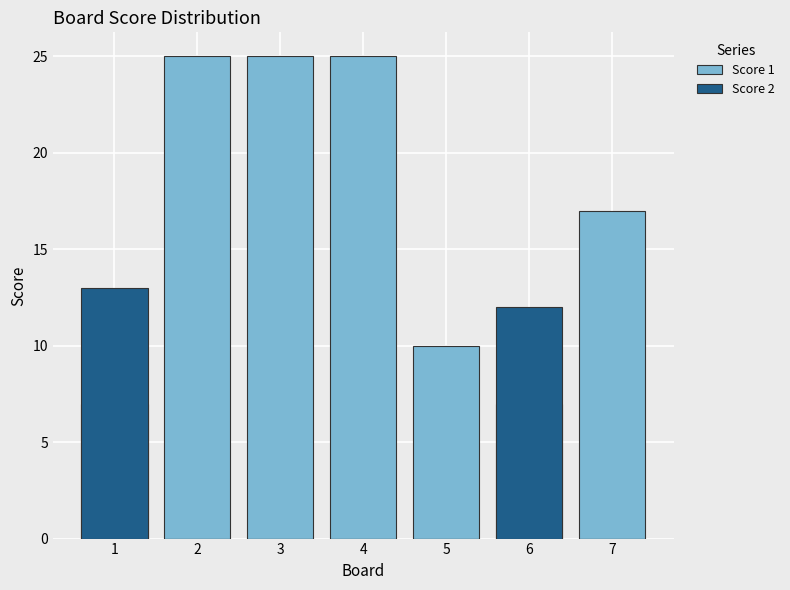

At which label does Score 1 reach its minimum?

1